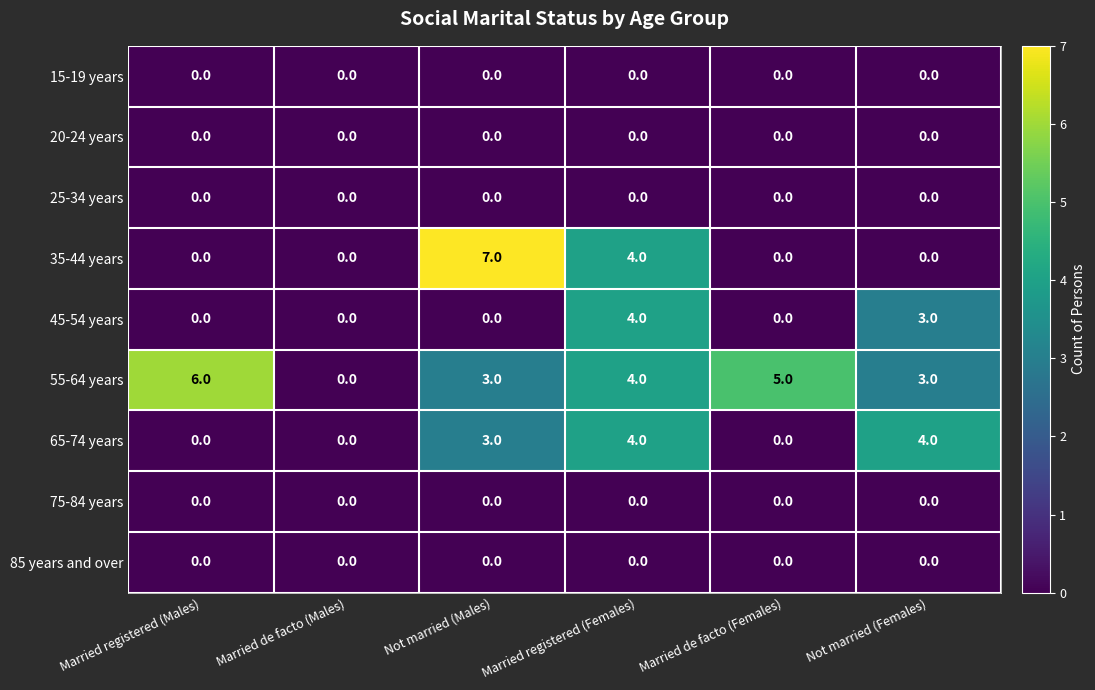

Which series has the largest range (max minus min)?

35-44 years